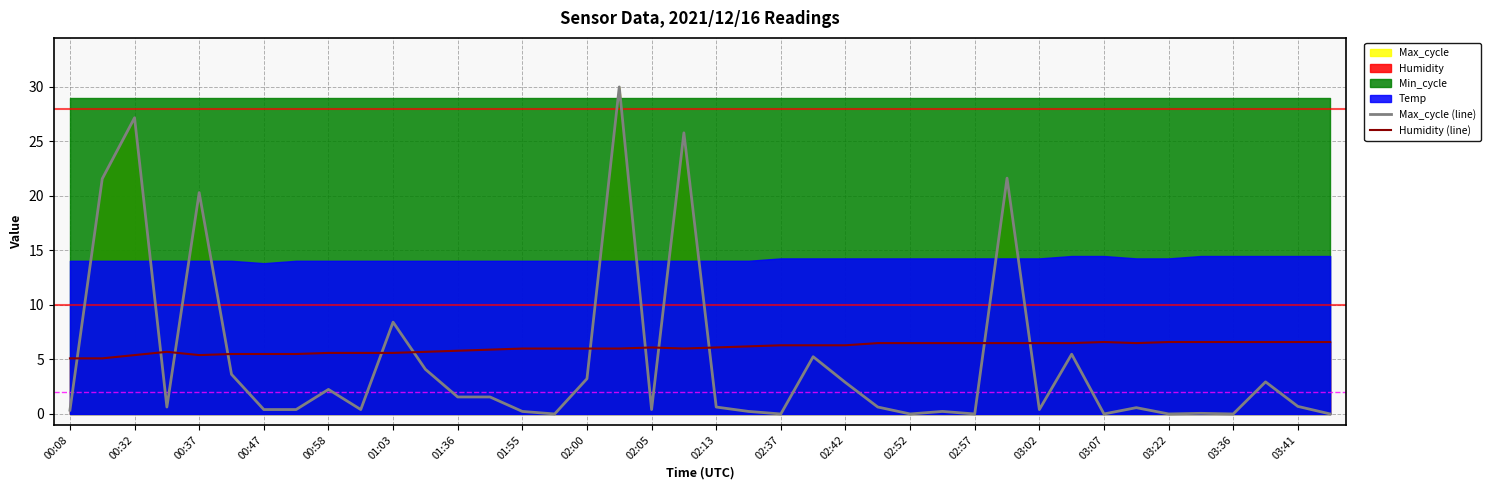

Is the value of Max_cycle (line) at 03:36 greater than the value of Humidity (line) at 02:37?

No